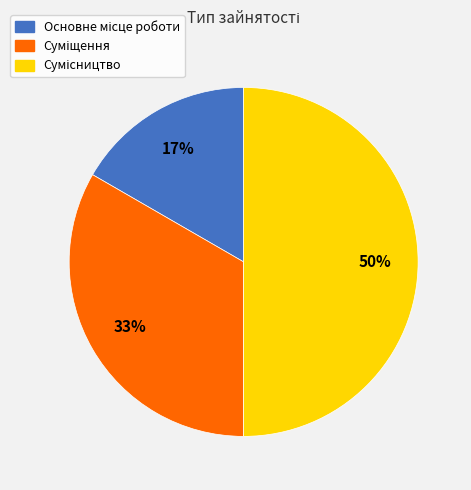

To the nearest percent, what is the difference between the largest and smallest slice percentages?

33%